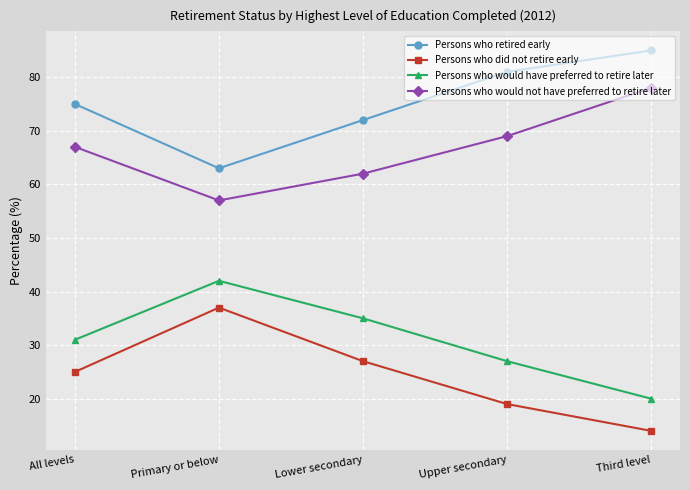

Is it true that Persons who would not have preferred to retire later equals 62 at Lower secondary?

True